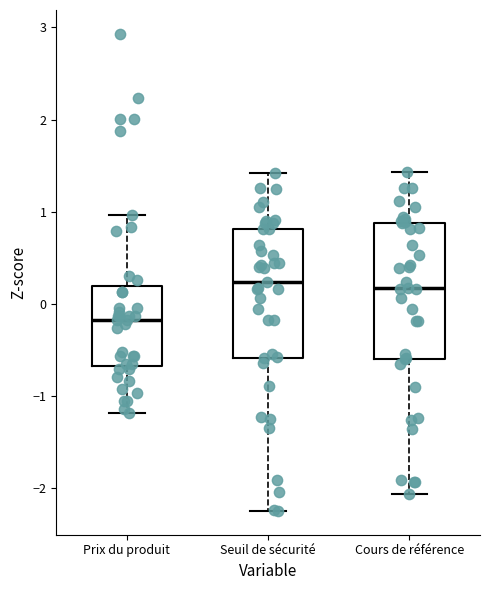

Where does the lower whisker of the box for Prix du produit end on the y-axis? The values are not printed on the chart, so give them approximately, as read against the axis.

-1.2